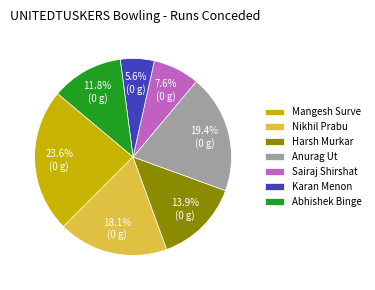

To the nearest percent, what is the difference between the Abhishek Binge and Karan Menon slice percentages?

6%